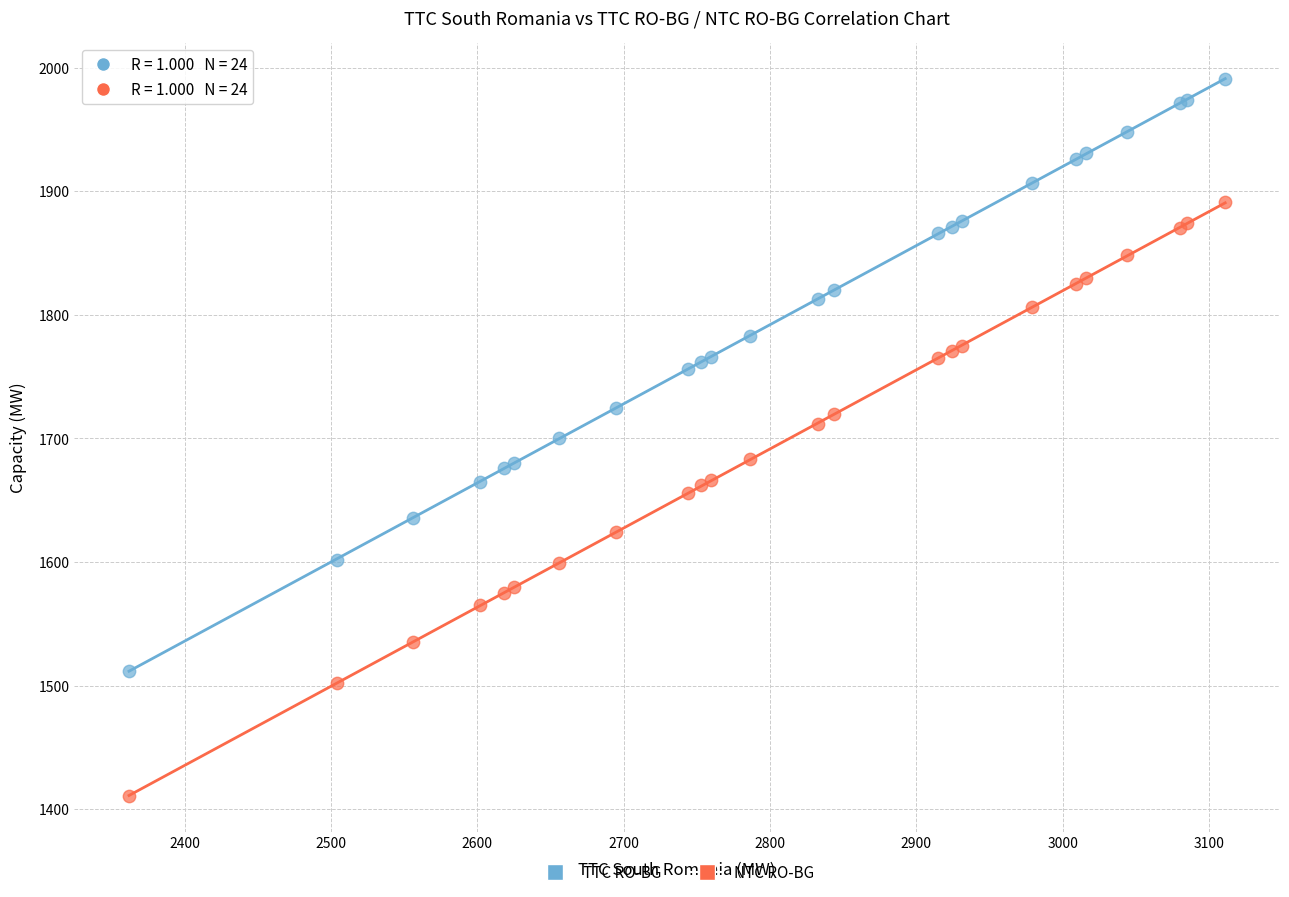

Which series reaches the minimum Y coordinate?

NTC RO-BG